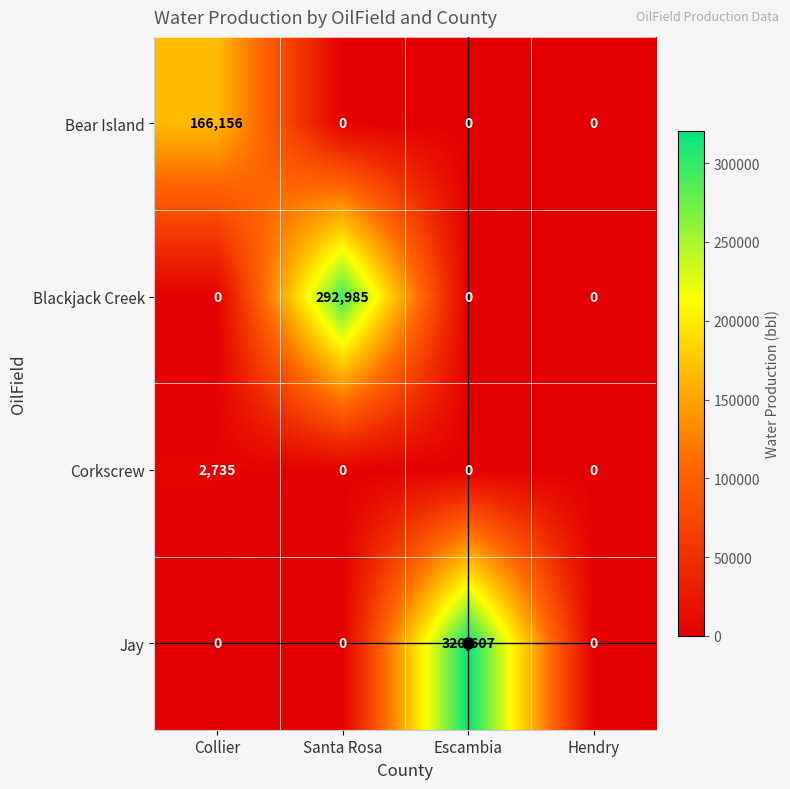

How many values in Corkscrew are above zero?

1